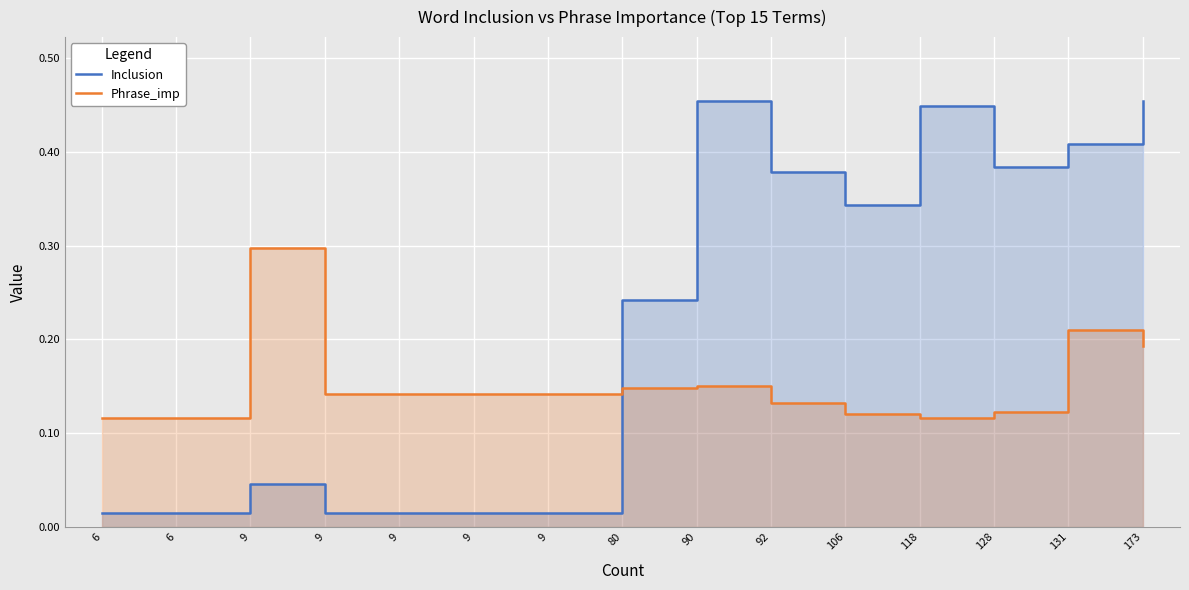

How many data points does each series have?

15